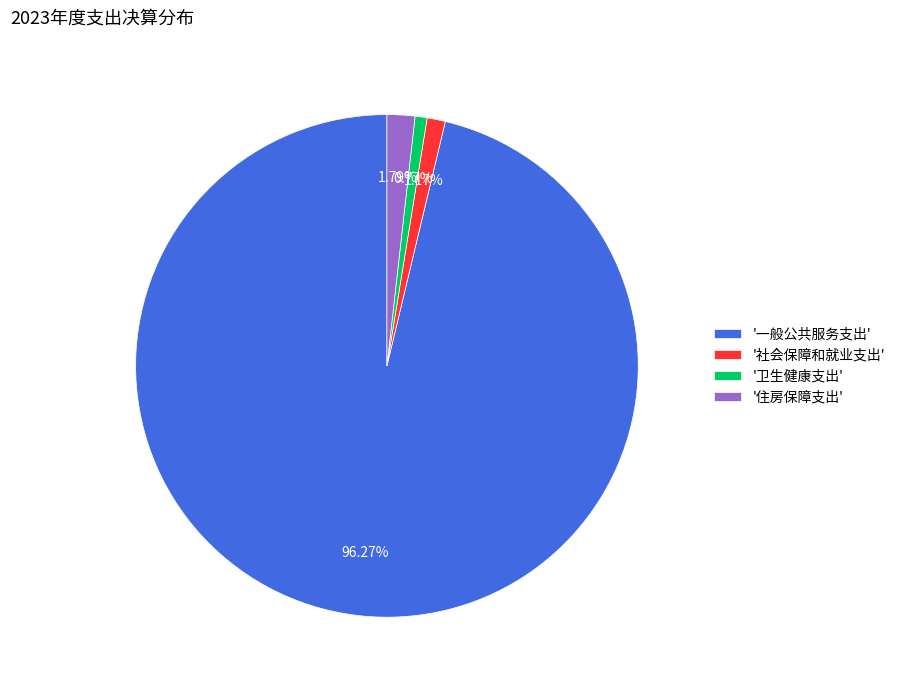

What is the largest slice in the pie chart?

'一般公共服务支出'